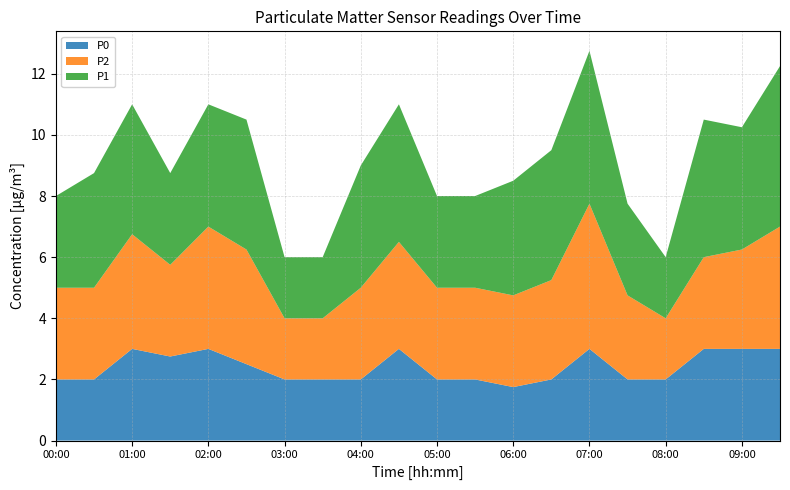

What is the total value across all series at 06:00?

8.5